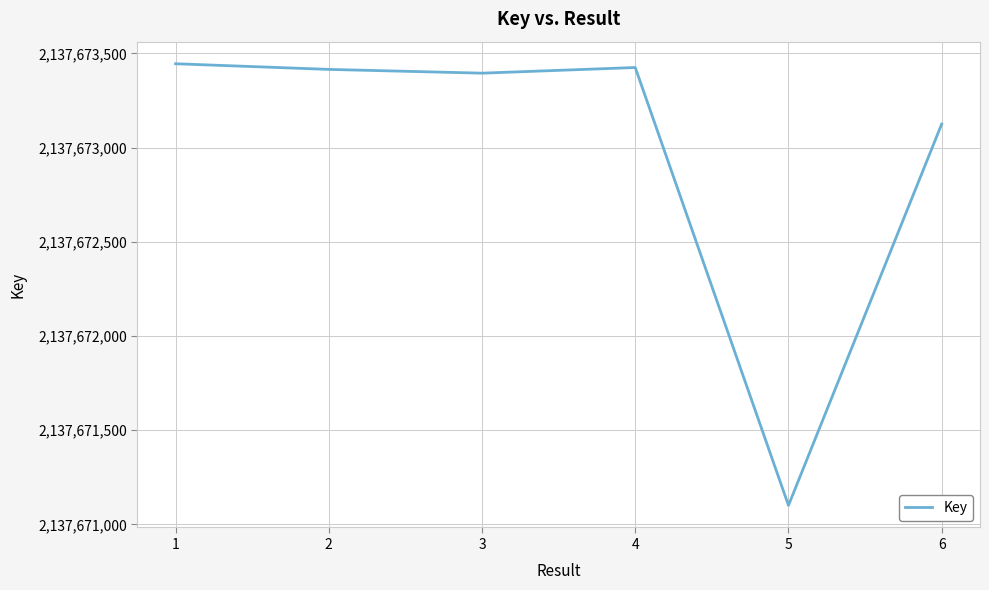

Approximately how many times larger is the value at 2 compared to 5?

1.0